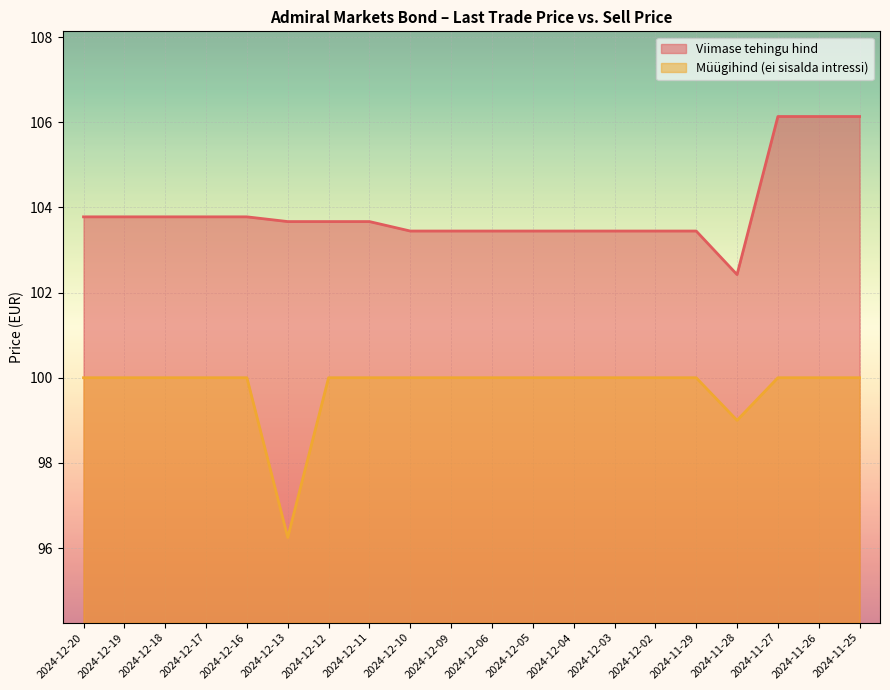

At which category is the sum across all series the highest?

2024-11-27